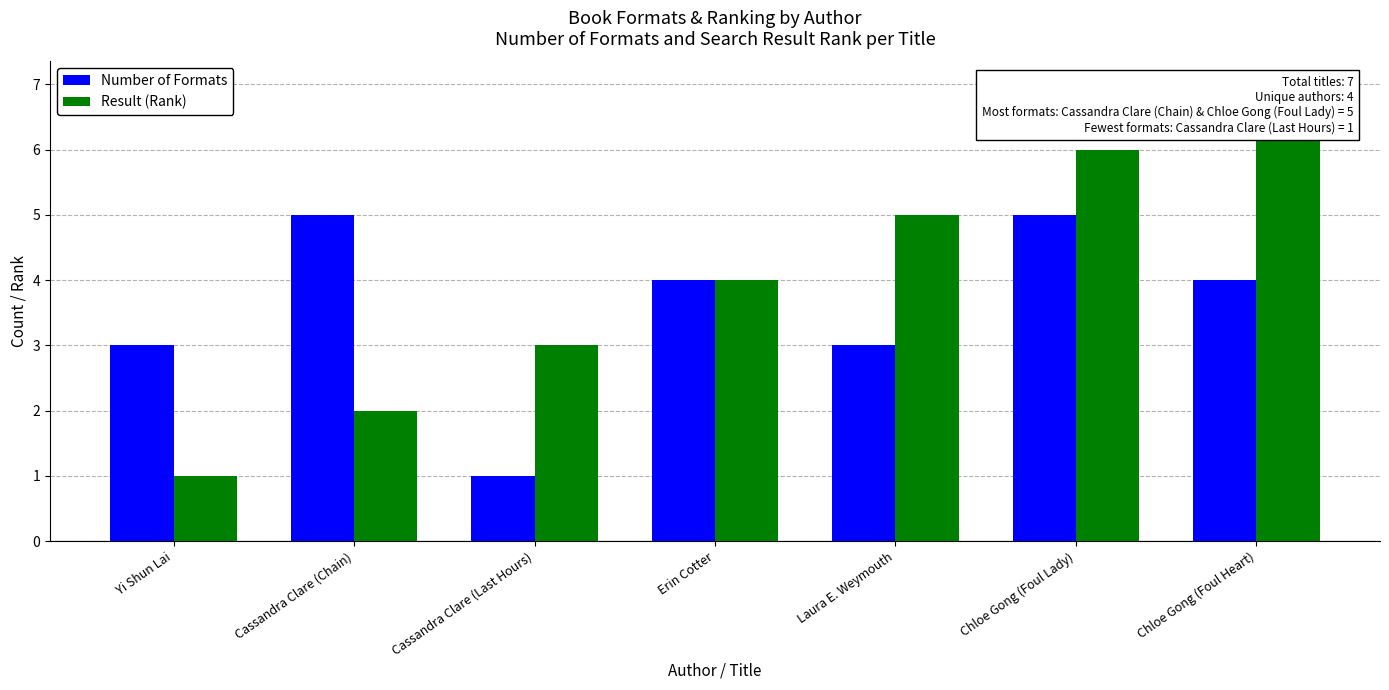

At which label does Number of Formats first exceed 4?

Cassandra Clare (Chain)